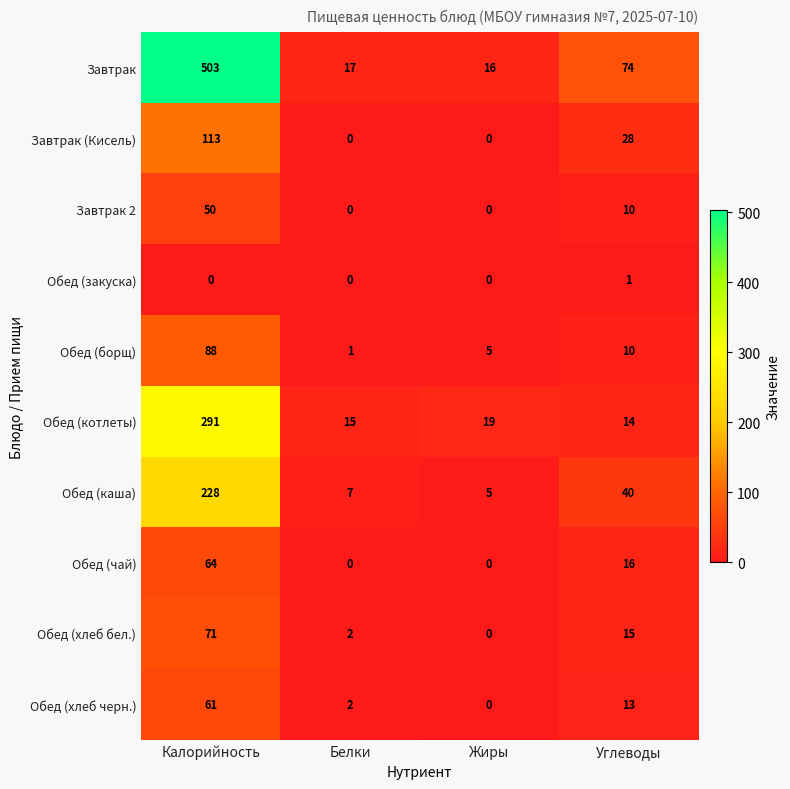

What is the difference between the maximum and second lowest values in the Обед (хлеб черн.) series?

59